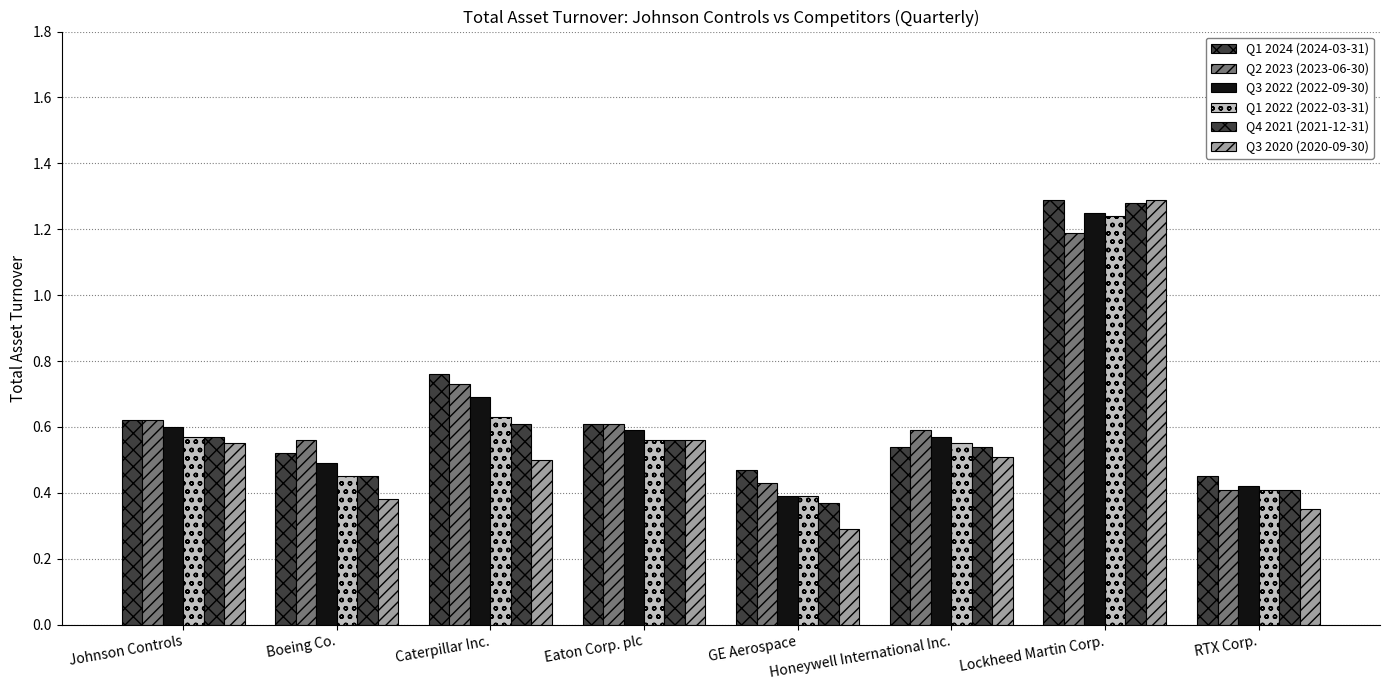

What is the difference between the maximum and minimum values in the Q4 2021 (2021-12-31) series?

0.9